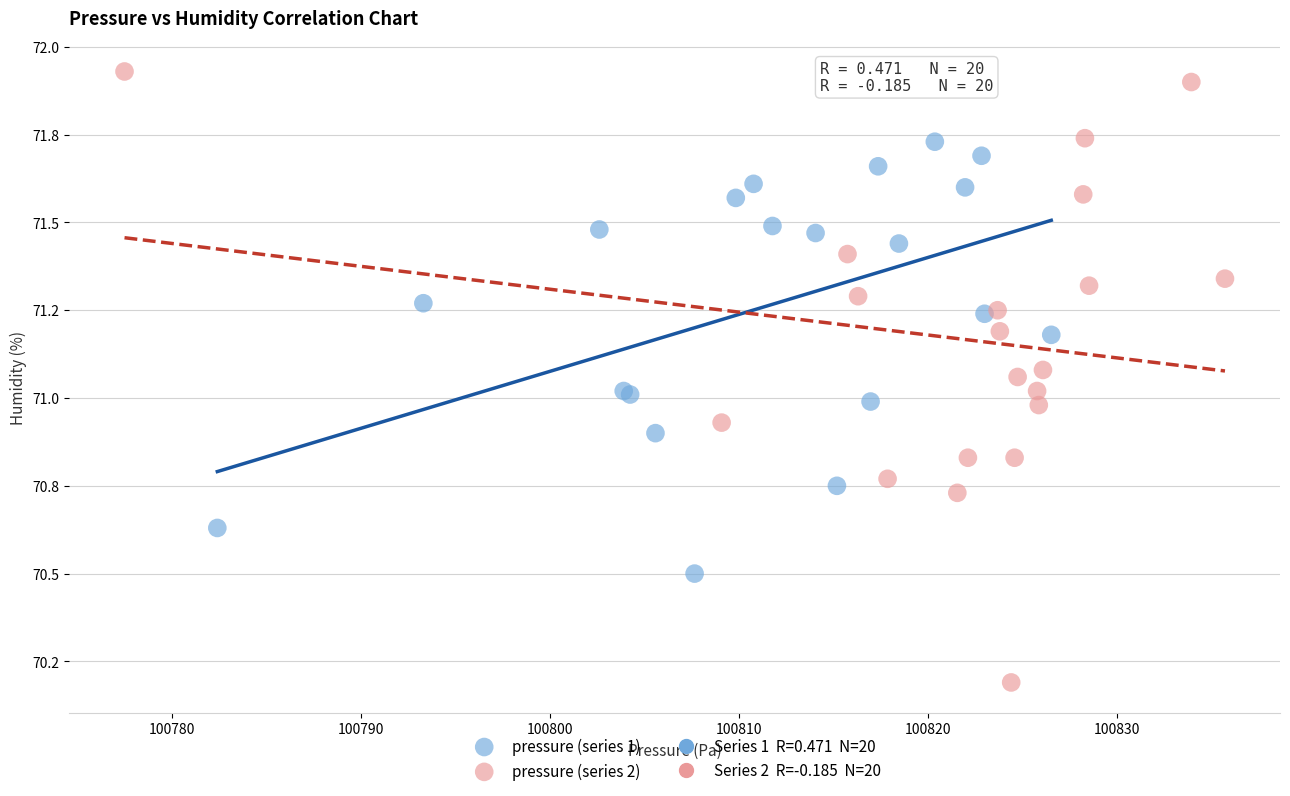

Which series reaches the minimum Y coordinate?

pressure (series 2)